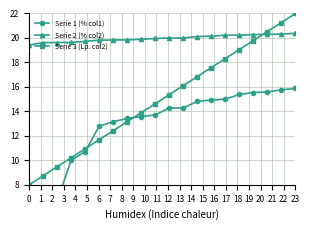

At which label does Serie 3 (Lp. col2) reach its peak?

23